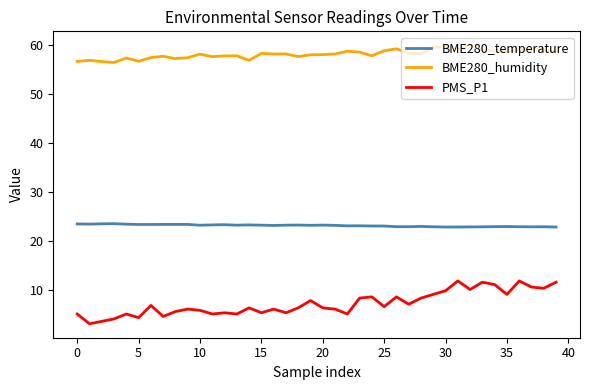

Which series has the widest spread of values?

PMS_P1